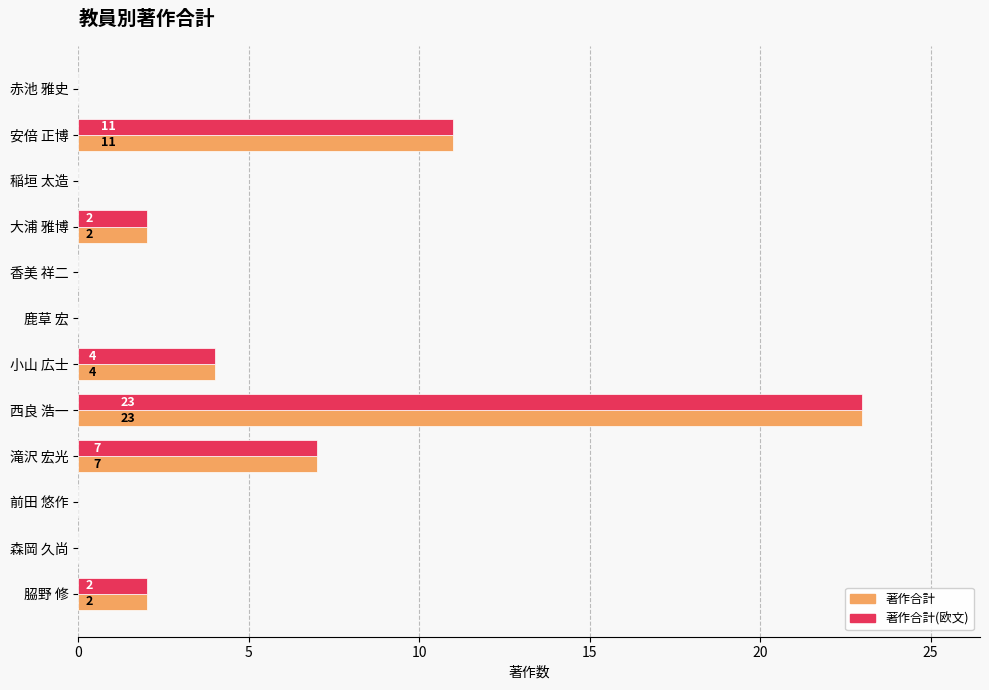

At which label is 著作合計(欧文) closest to 11?

安倍 正博